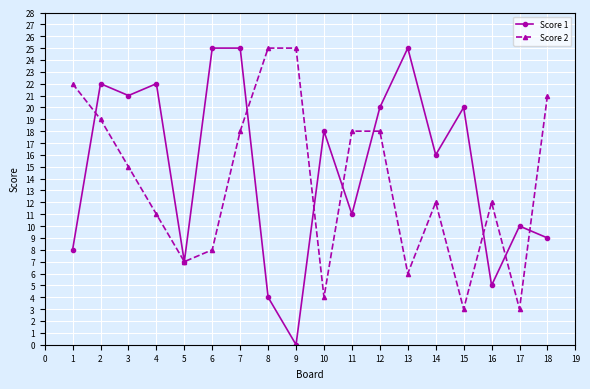

How many data points in Score 1 are less than 18?

9